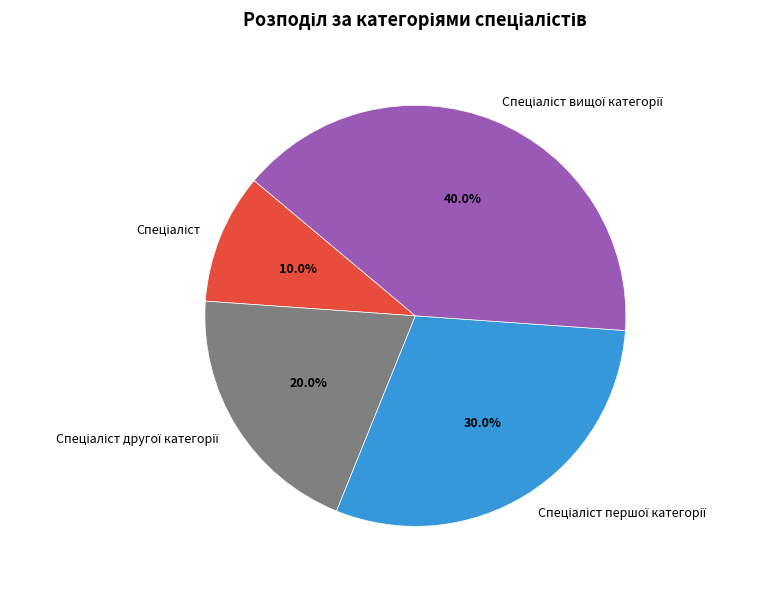

Is there any slice that represents more than half of the pie?

No